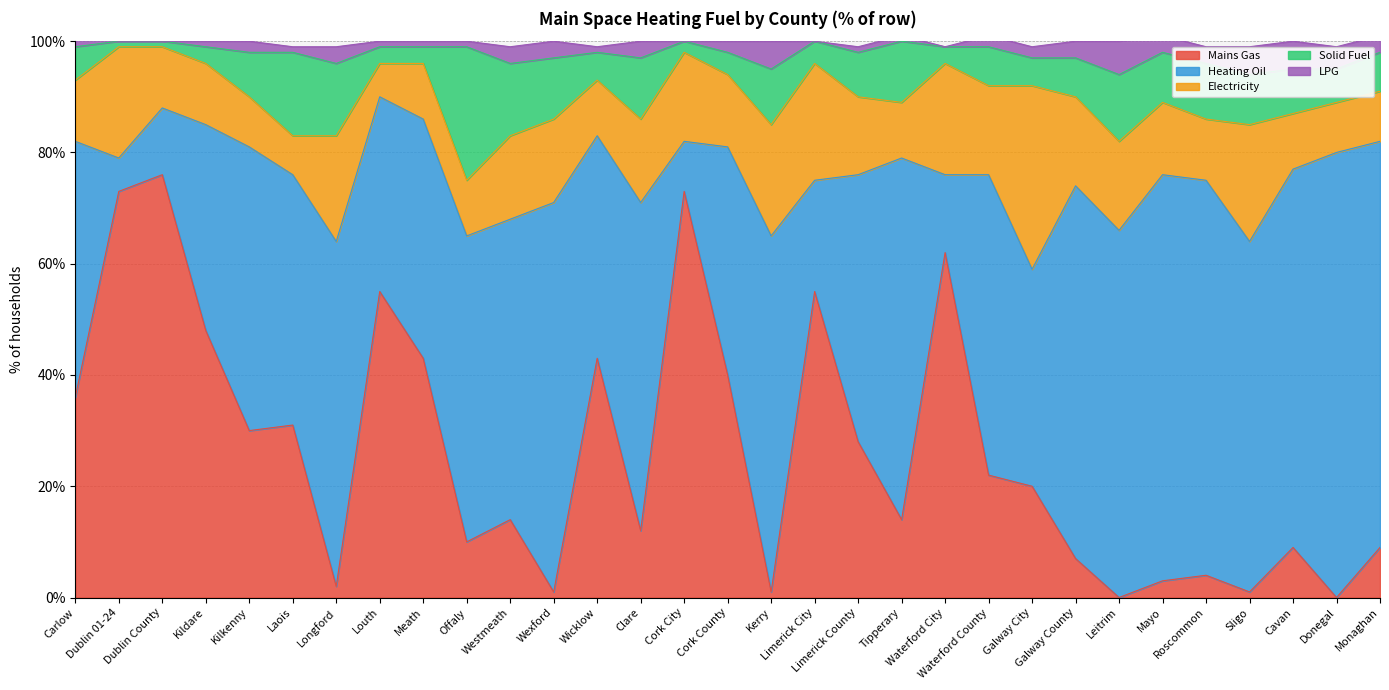

What are all the series names shown in the legend?

Mains Gas, Heating Oil, Electricity, Solid Fuel, LPG